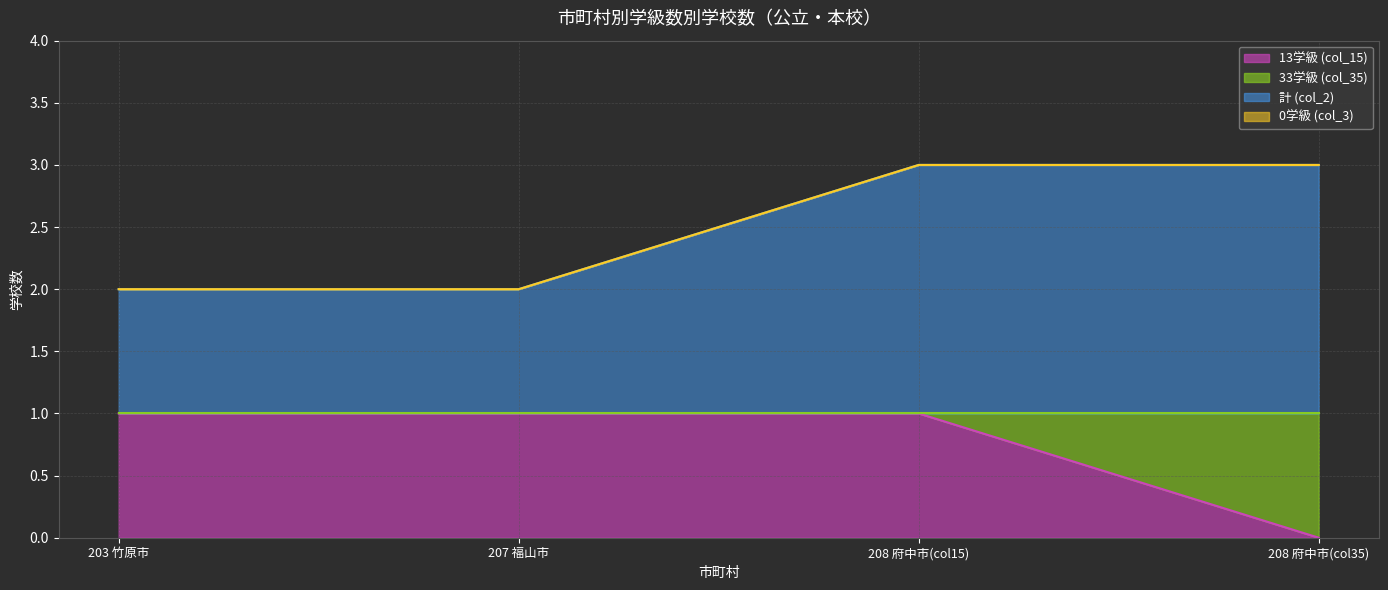

True or false: 13学級 (col_15) and 33学級 (col_35) intersect in this chart.

False